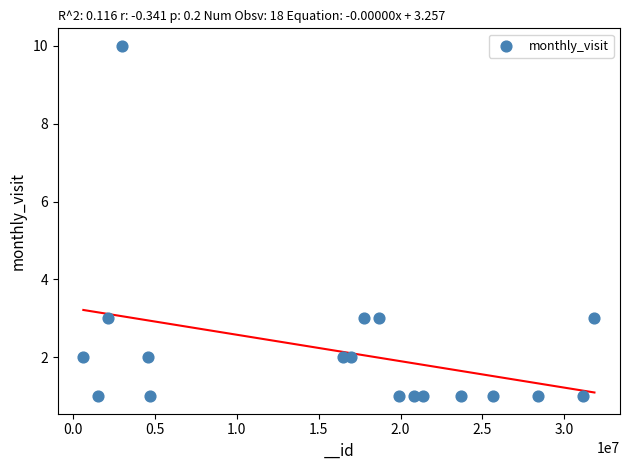

What is the range of X values (max minus min)?

31219410